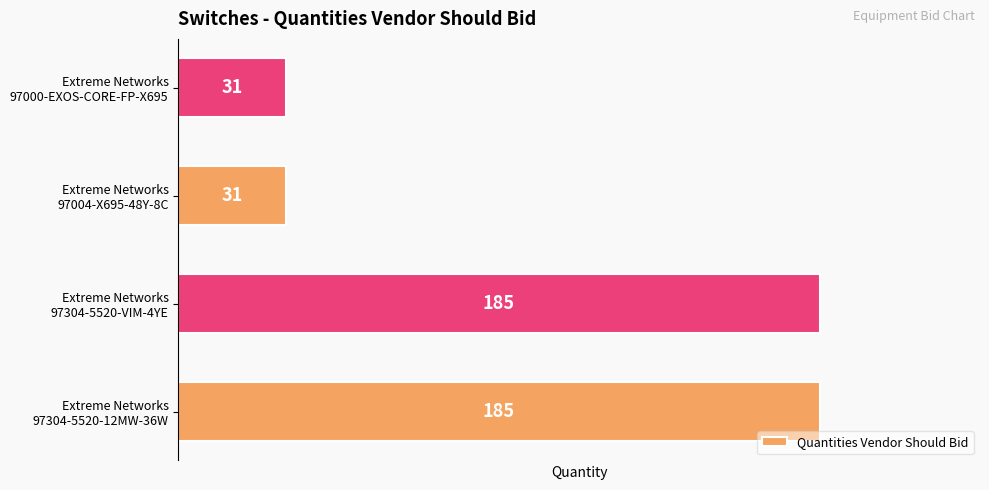

What is the difference between the maximum and minimum values?

154